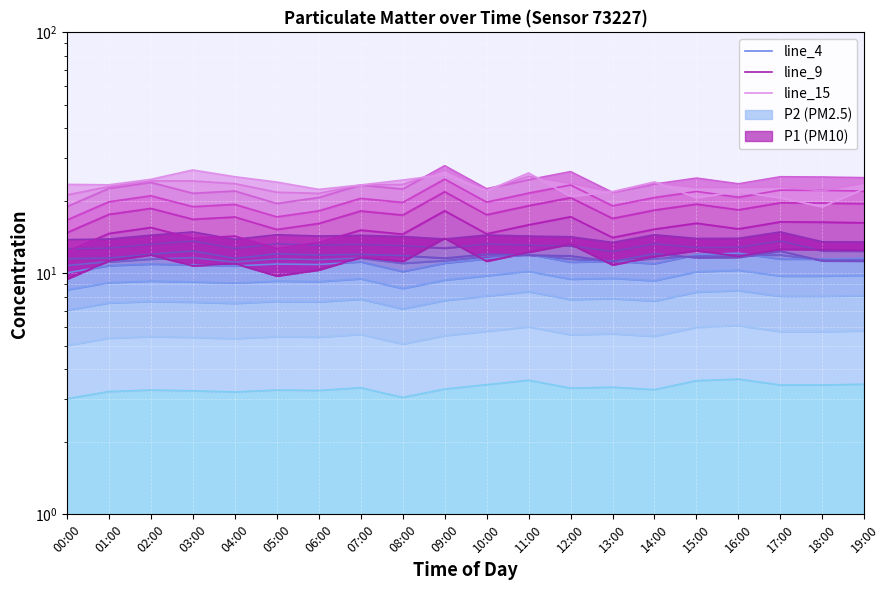

What value does the line_4 series have at 00:00?

10.1